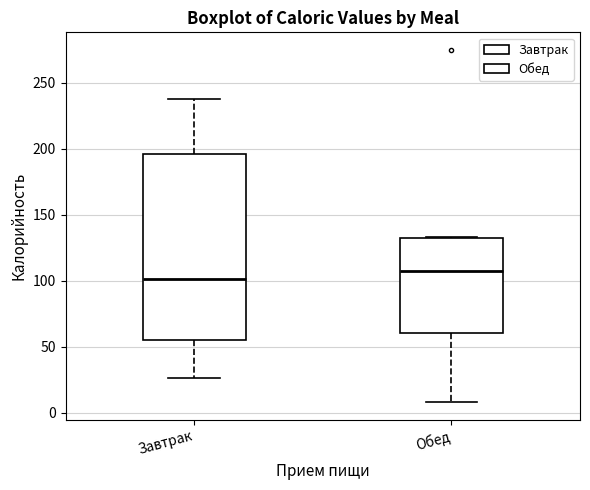

Reading left to right, read every box against the y-axis: the position of its median line, the range the box covers, and the ends of its whiskers. The values are not printed on the chart, so give them approximately, as read against the axis.

Завтрак: median 100, box 55 to 195, whiskers 25 to 240
Обед: median 110, box 60 to 130, whiskers 10 to 135